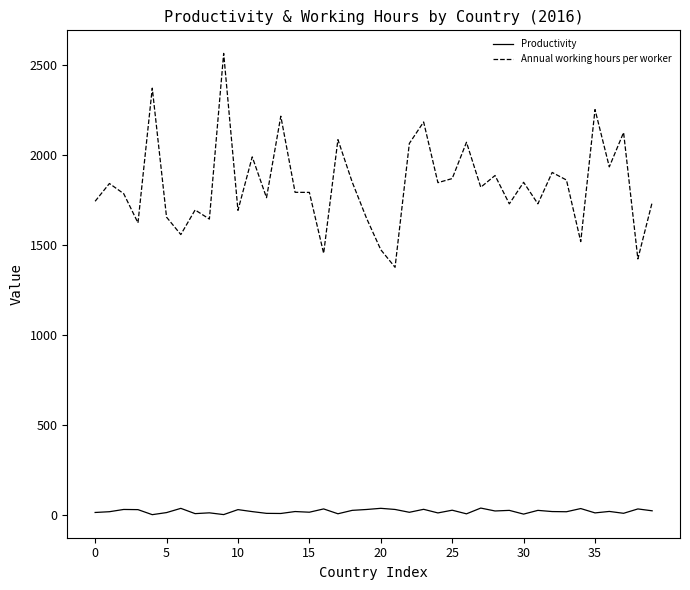

Rank the series by their average value, from highest to lowest.

Annual working hours per worker, Productivity